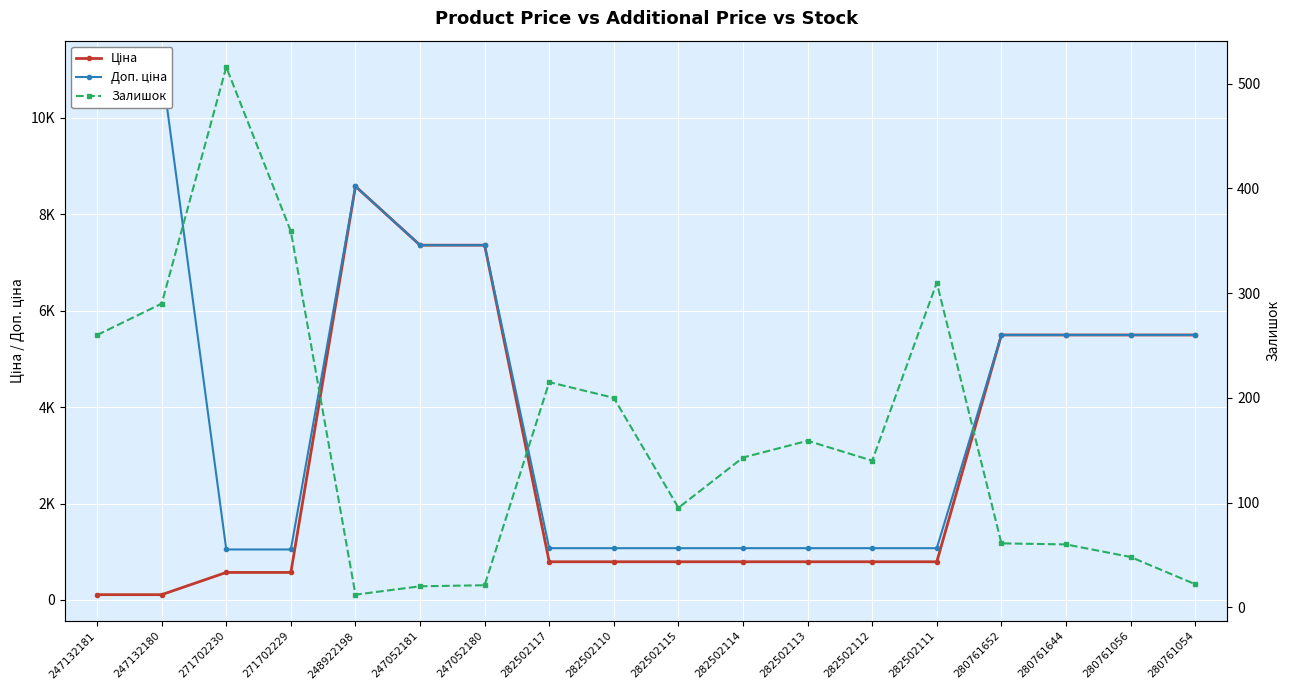

At which label does Ціна reach its peak?

248922198